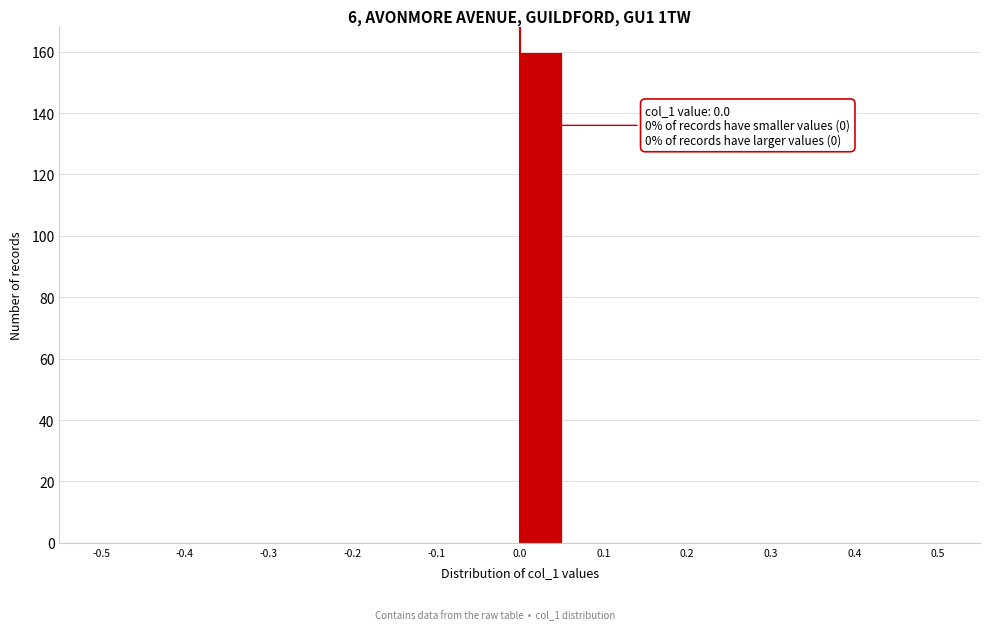

Which range on the x-axis has the tallest bar?

0.00 to 0.05